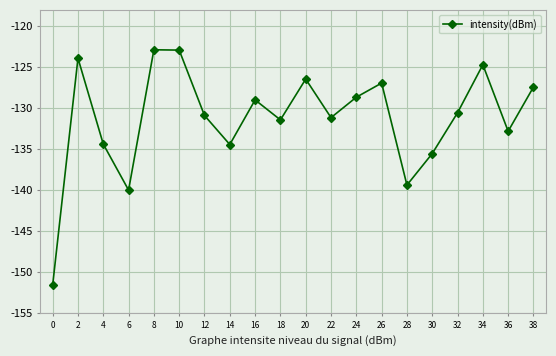

True or false: the data shows -126.9 at 26.

True